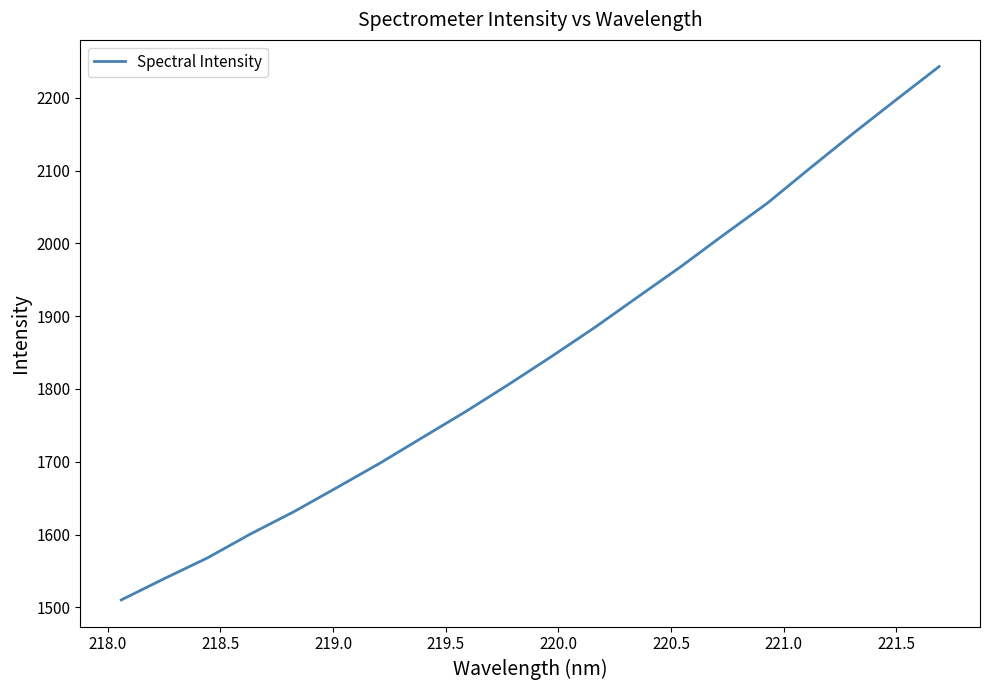

What is the greatest value displayed?

2243.0